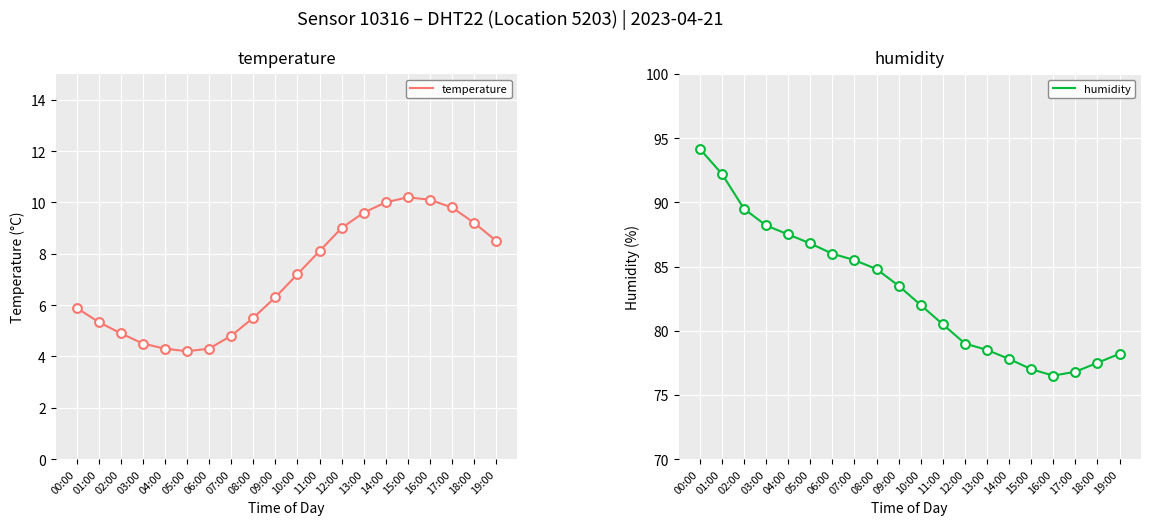

At how many categories does at least one series exceed 61?

20